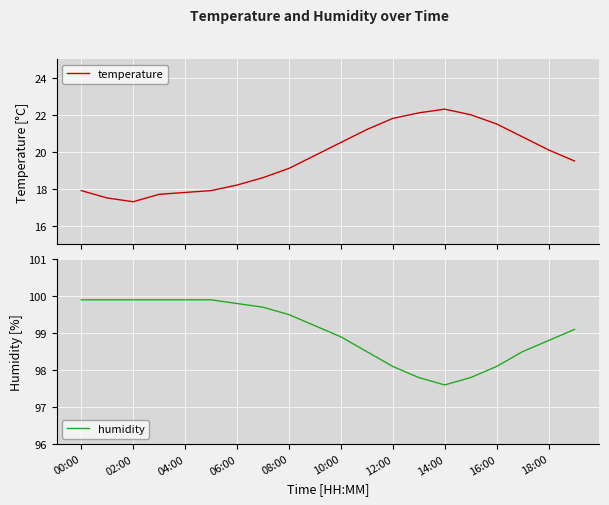

How many series are shown in this chart?

2